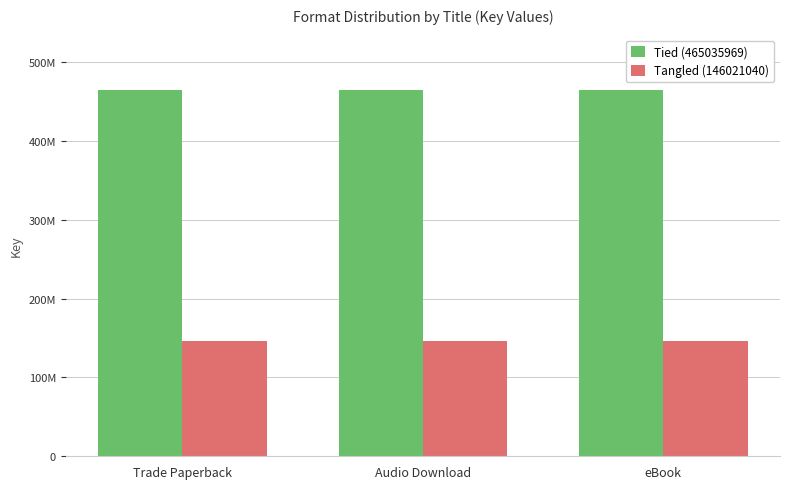

What position from the left is Audio Download?

2